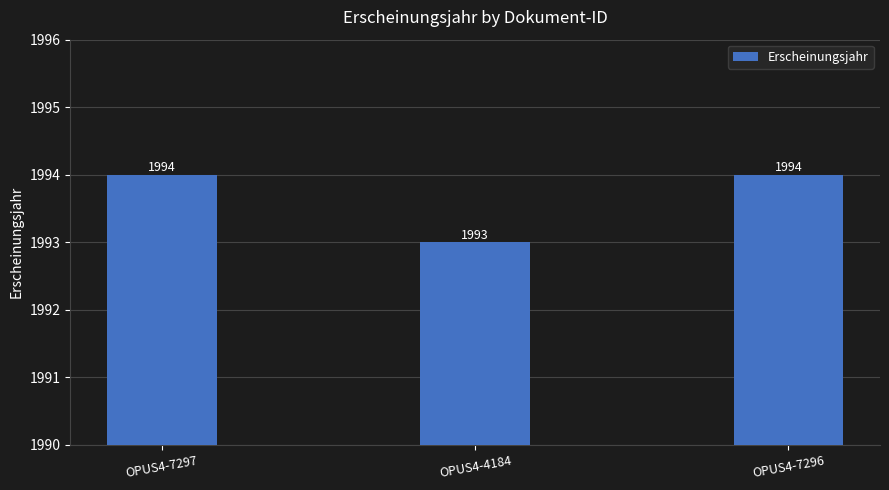

What is the difference between the maximum and minimum values?

1